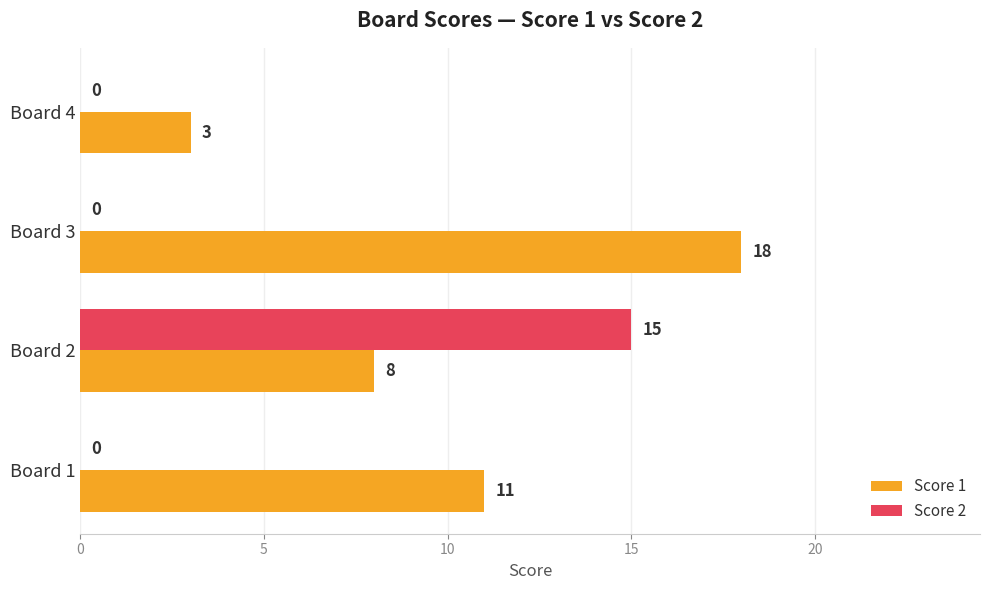

What is the highest value of the Score 1 series?

18